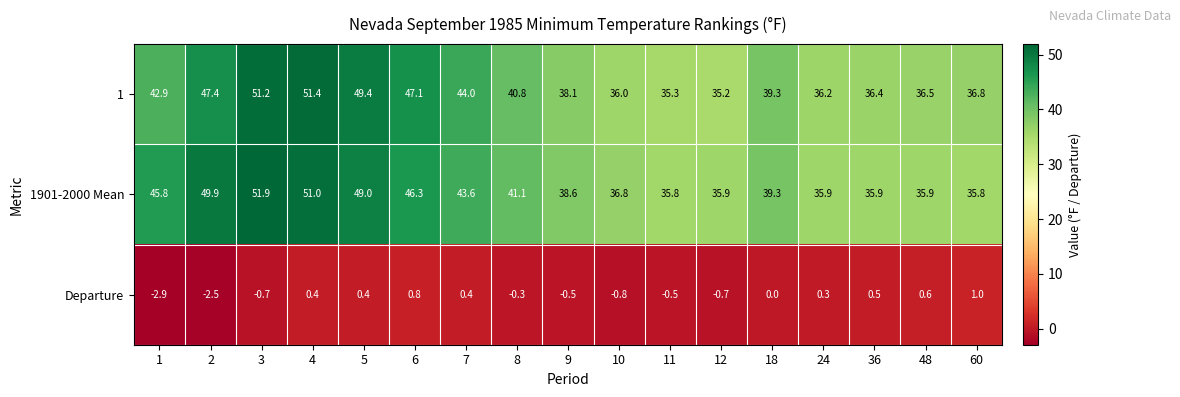

The Departure series shows -4.7 at 1. True or false?

False